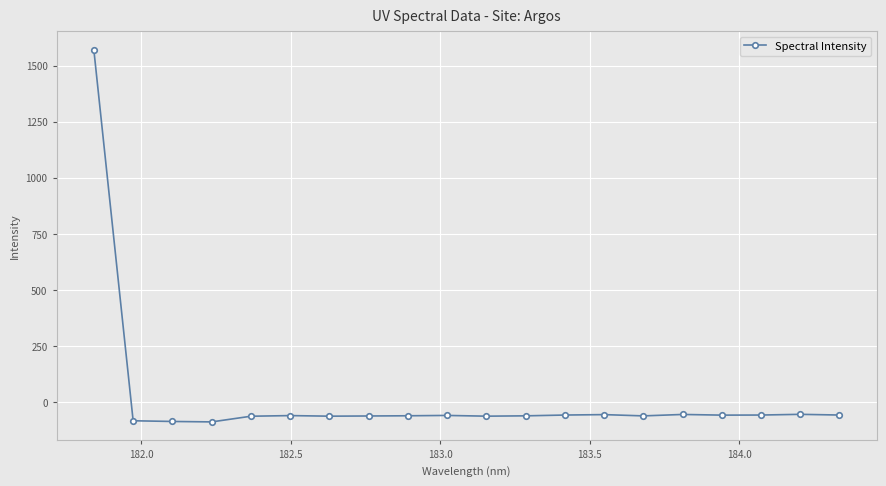

True or false: there are more than 1 points higher than both neighbors.

True